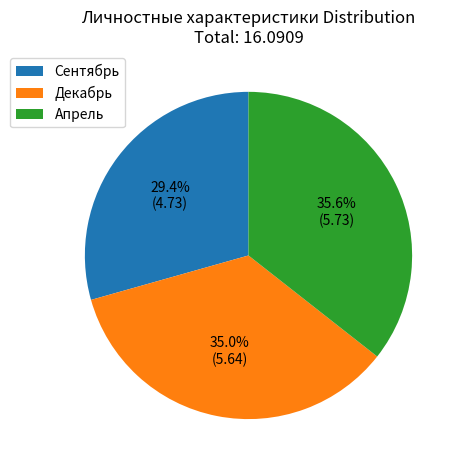

To the nearest percent, what percentage of the pie is Апрель?

36%